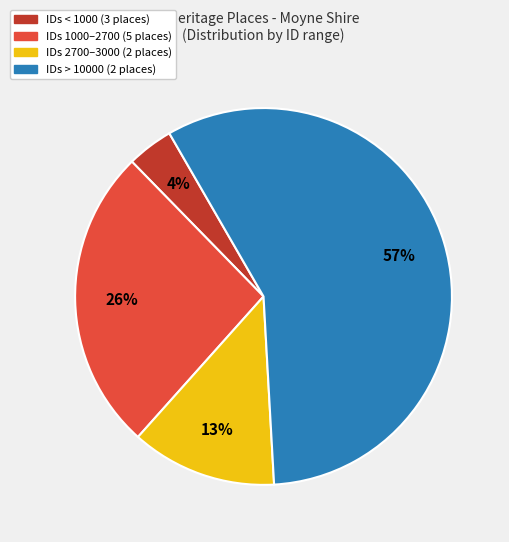

To the nearest percent, what is the difference between the largest and smallest slice percentages?

53%